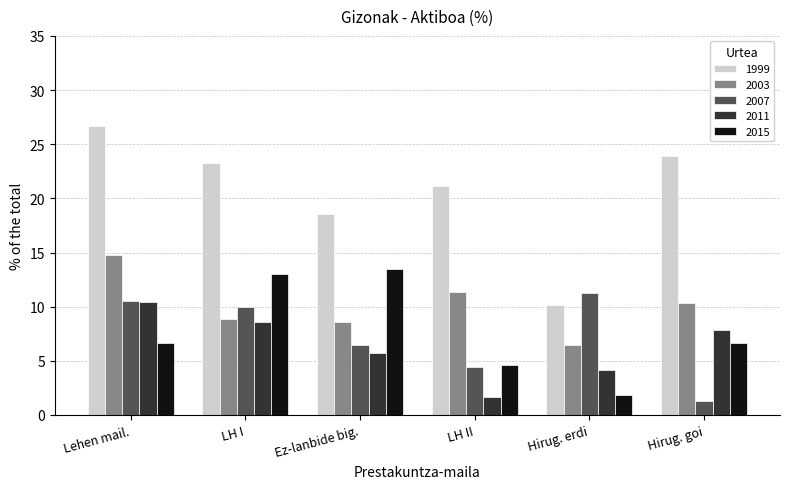

True or false: 2011 has a value of 2.8 at Ez-lanbide big..

False